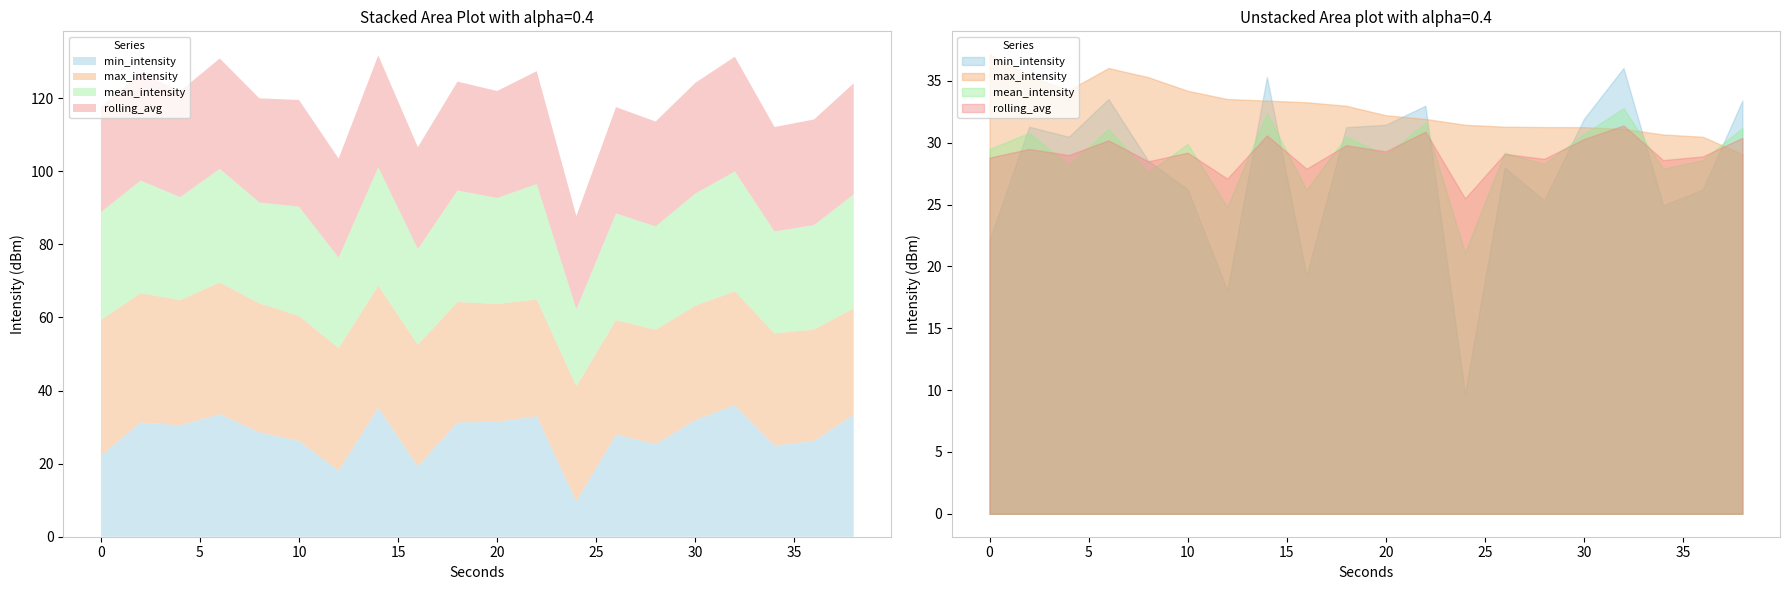

What is the difference between the maximum and minimum values in the rolling_avg series?

5.9